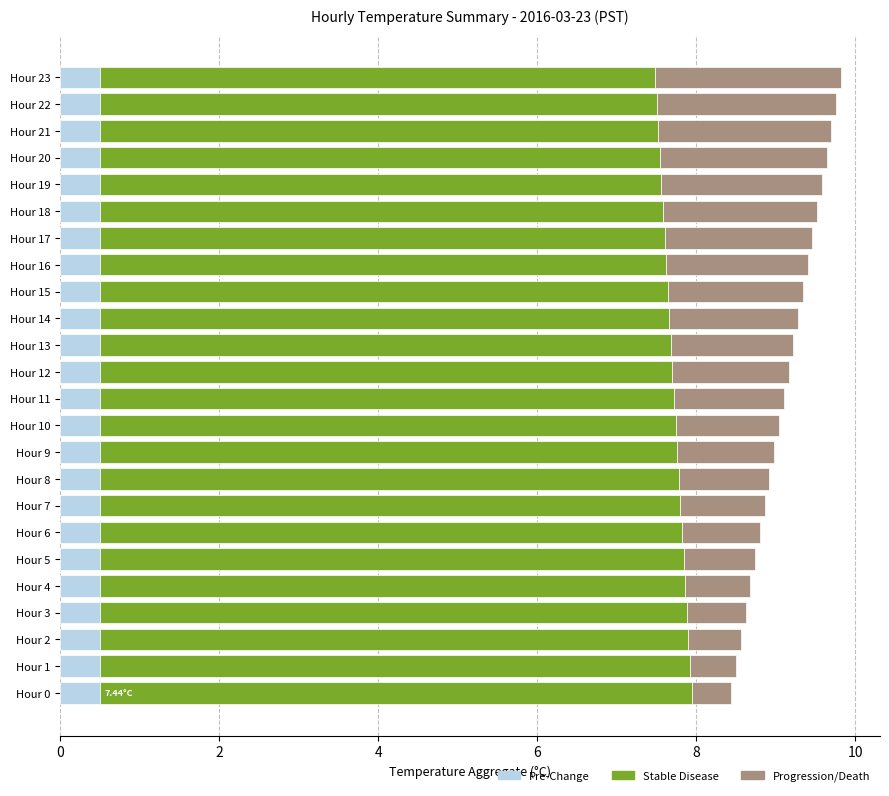

What is the total value across all series at Hour 16?

9.4